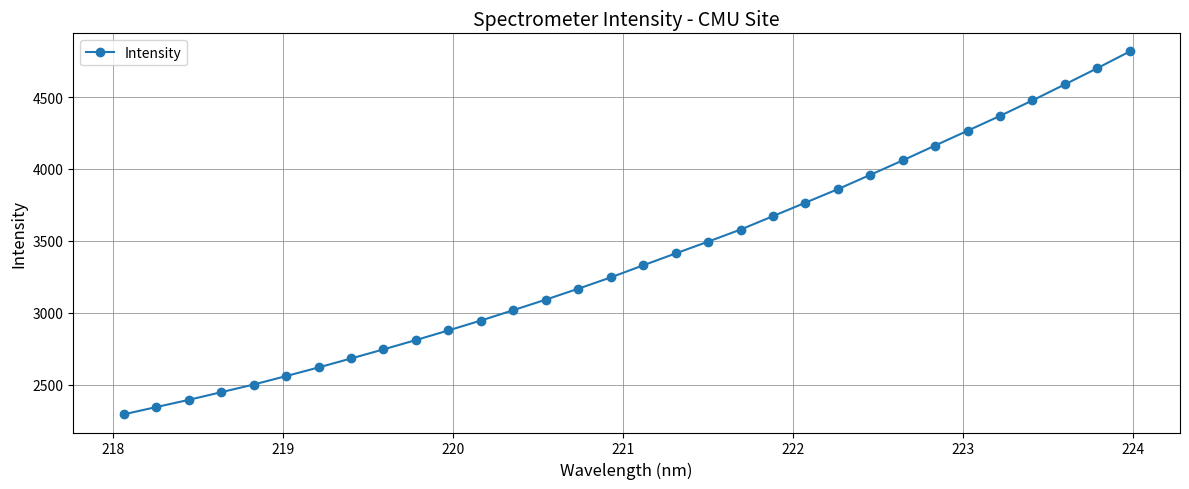

What is the value of the 29th point from the left?

4476.9